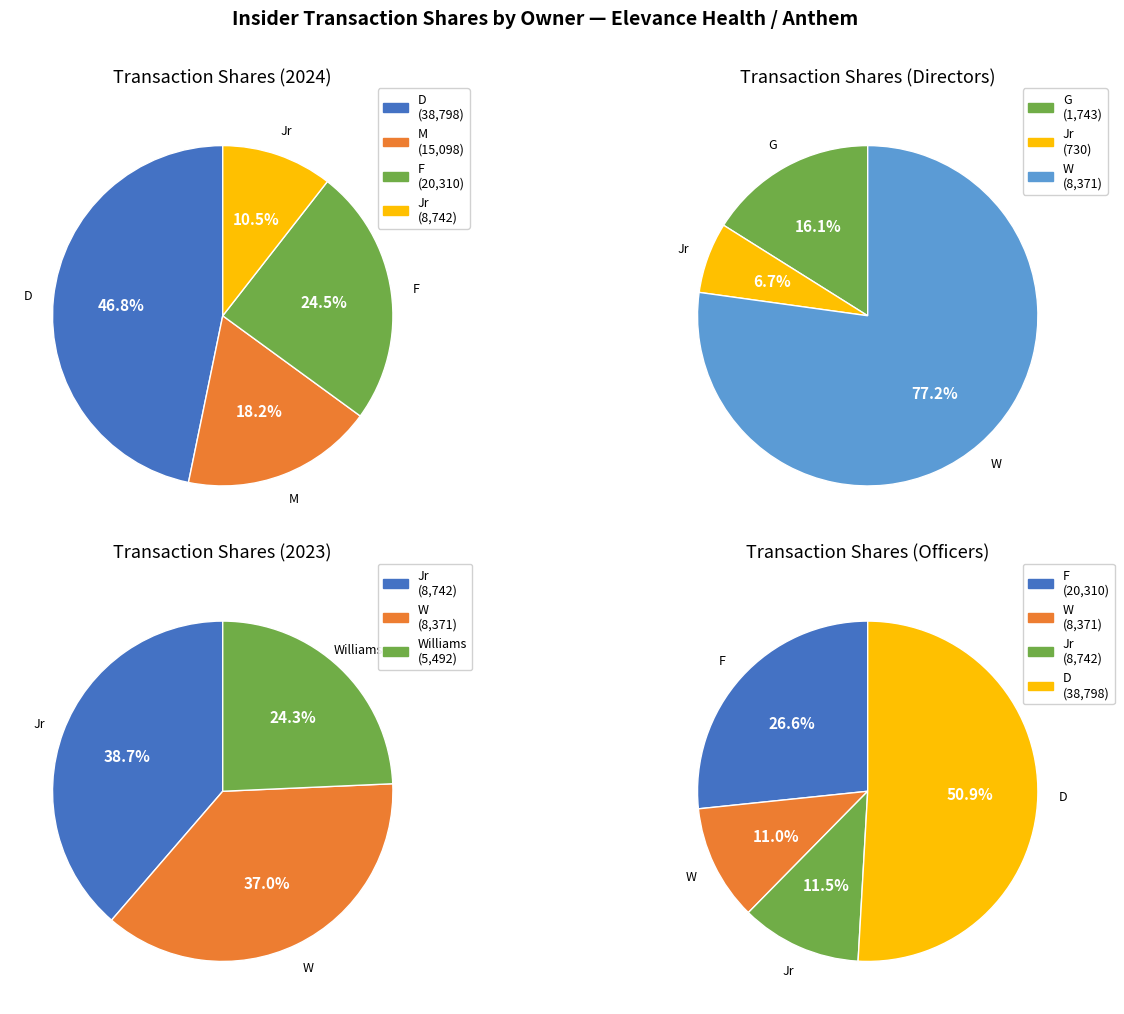

Which category has the smallest portion of the pie?

Dixon Robert L Jr